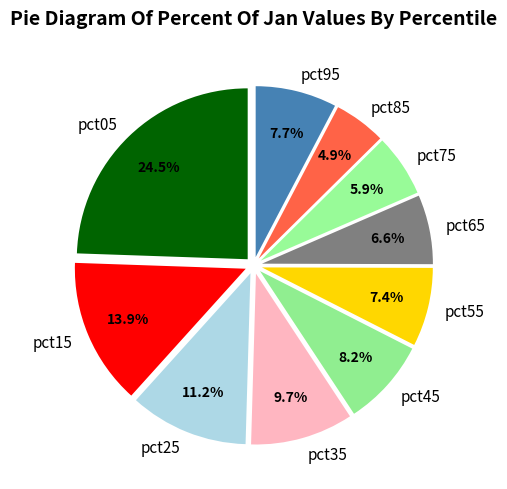

To the nearest percent, what portion does pct35 represent?

10%